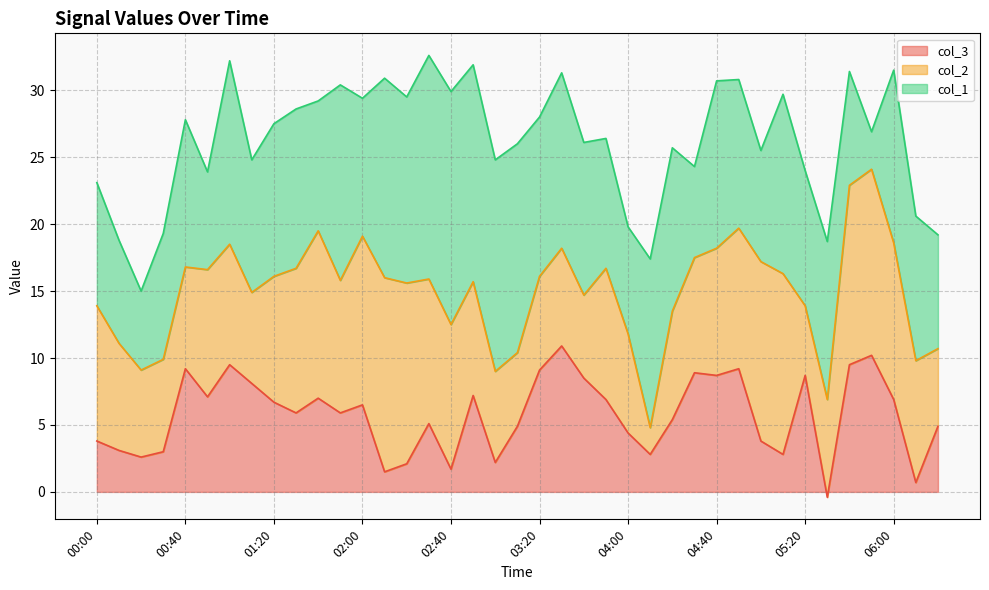

Read the col_2 value at 01:20.

9.4